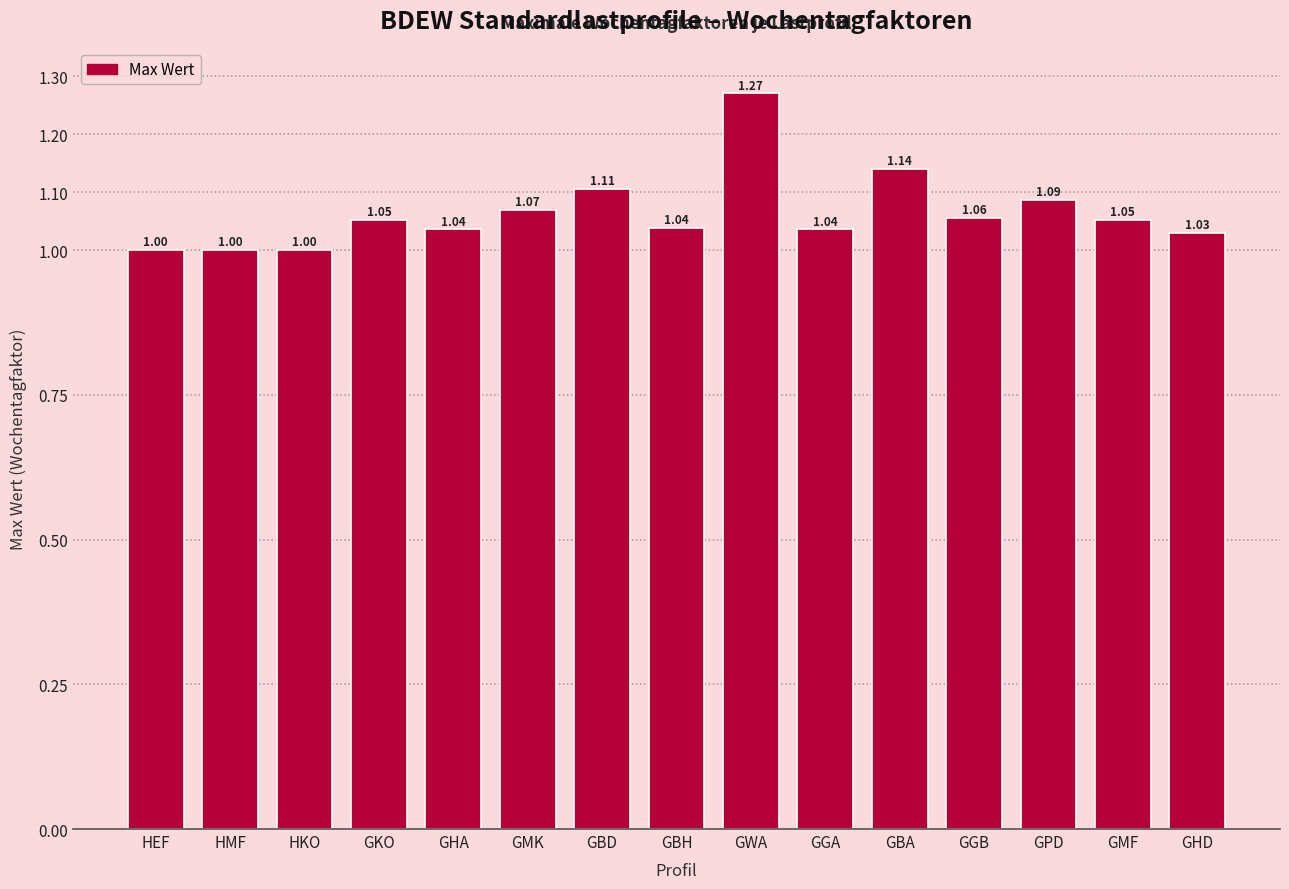

Between GGB and GGA, which is larger?

GGB